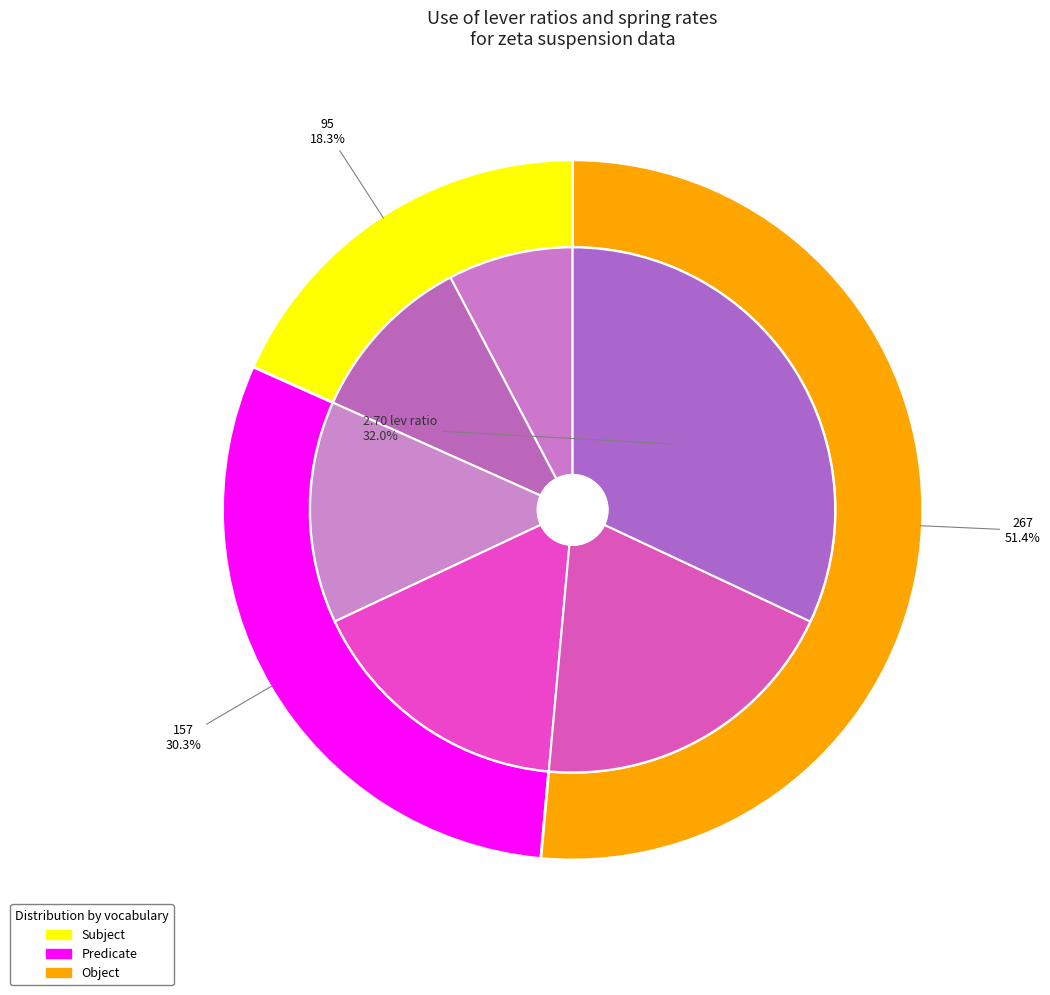

What percentage is the 2.55 slice, to the nearest percent?

17%